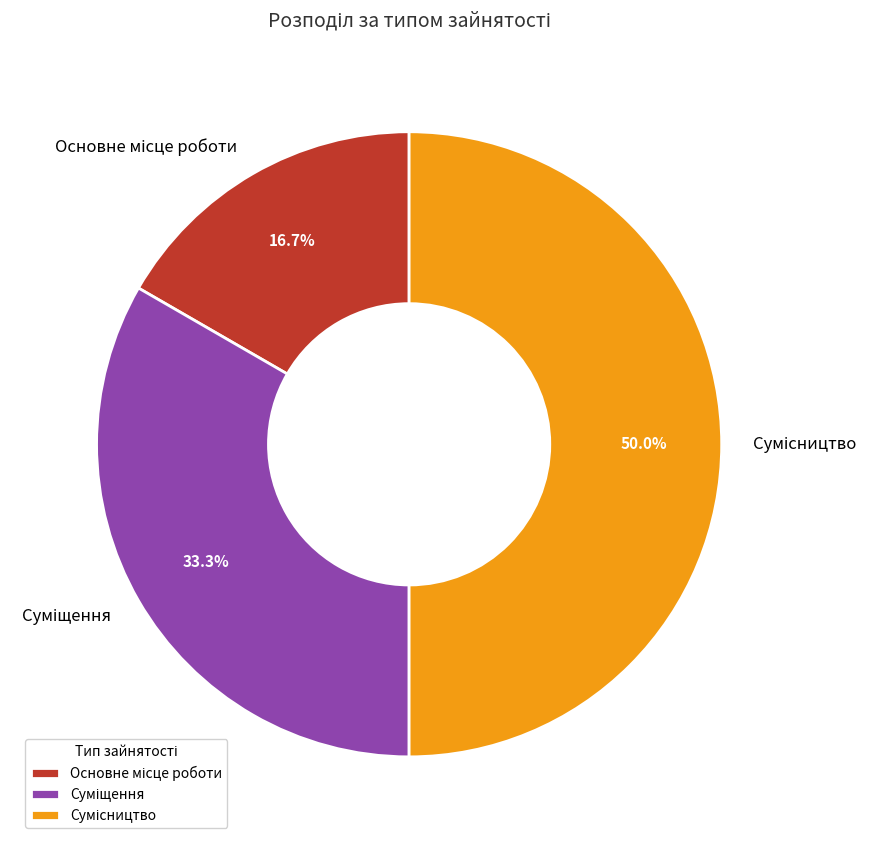

To the nearest percent, what portion does Суміщення represent?

33%